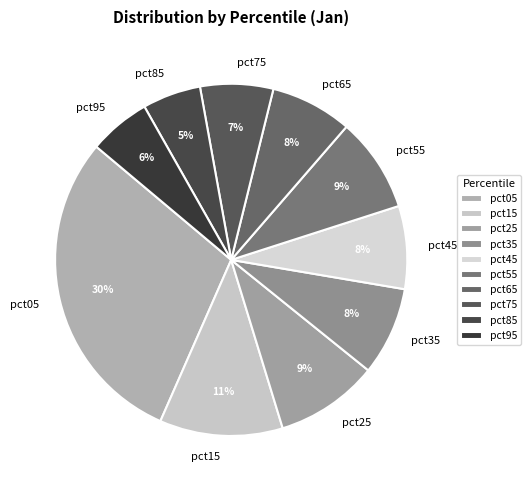

How many slices are in this pie chart?

10